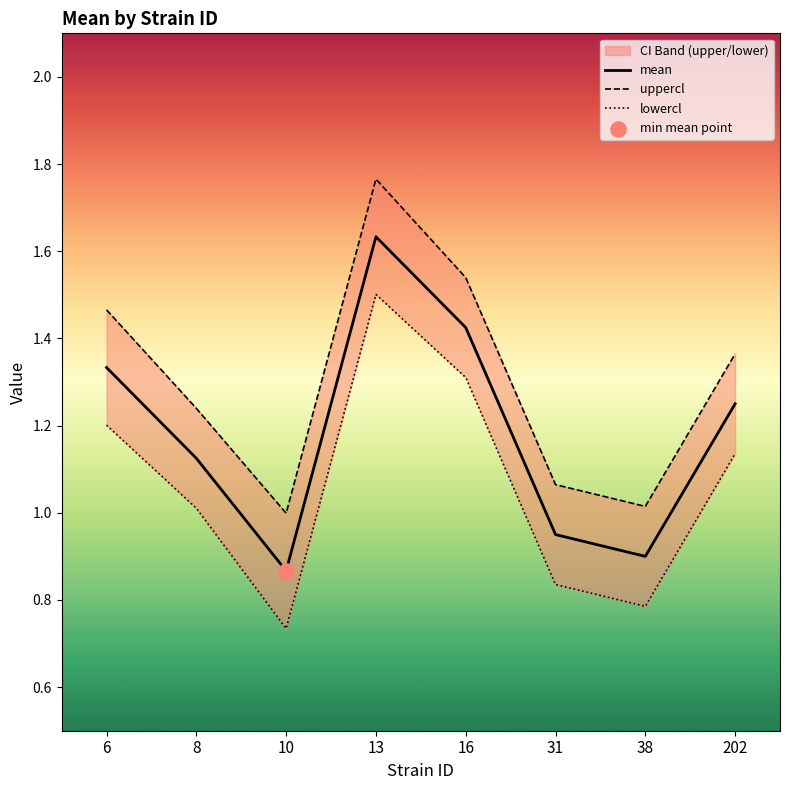

Is the value of mean at 10 greater than the value of uppercl at 6?

No